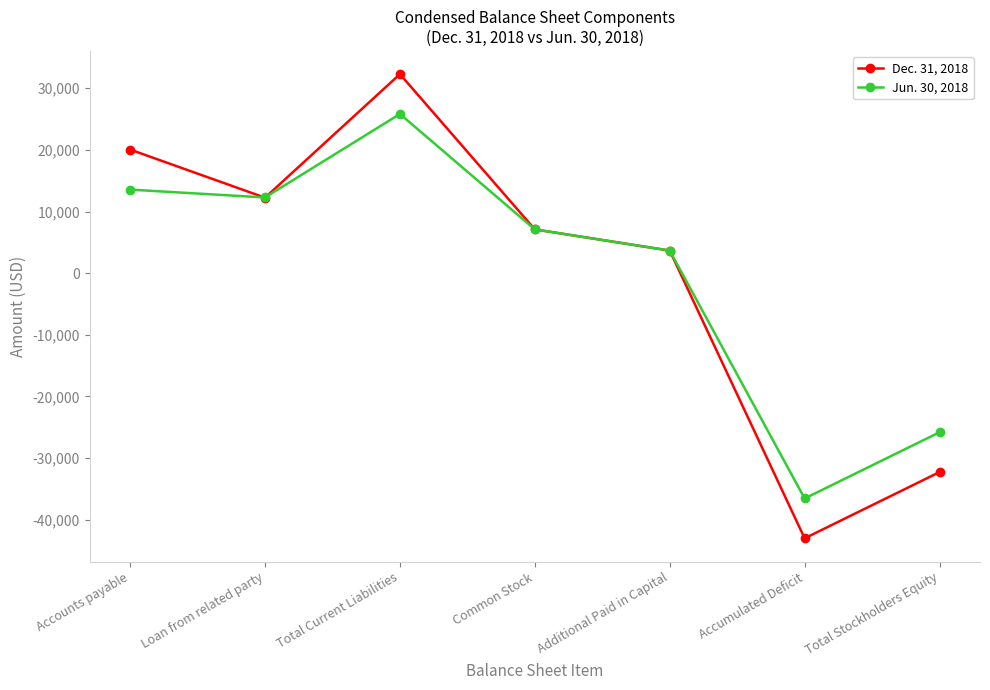

Where is the first local maximum for Dec. 31, 2018?

Total Current Liabilities